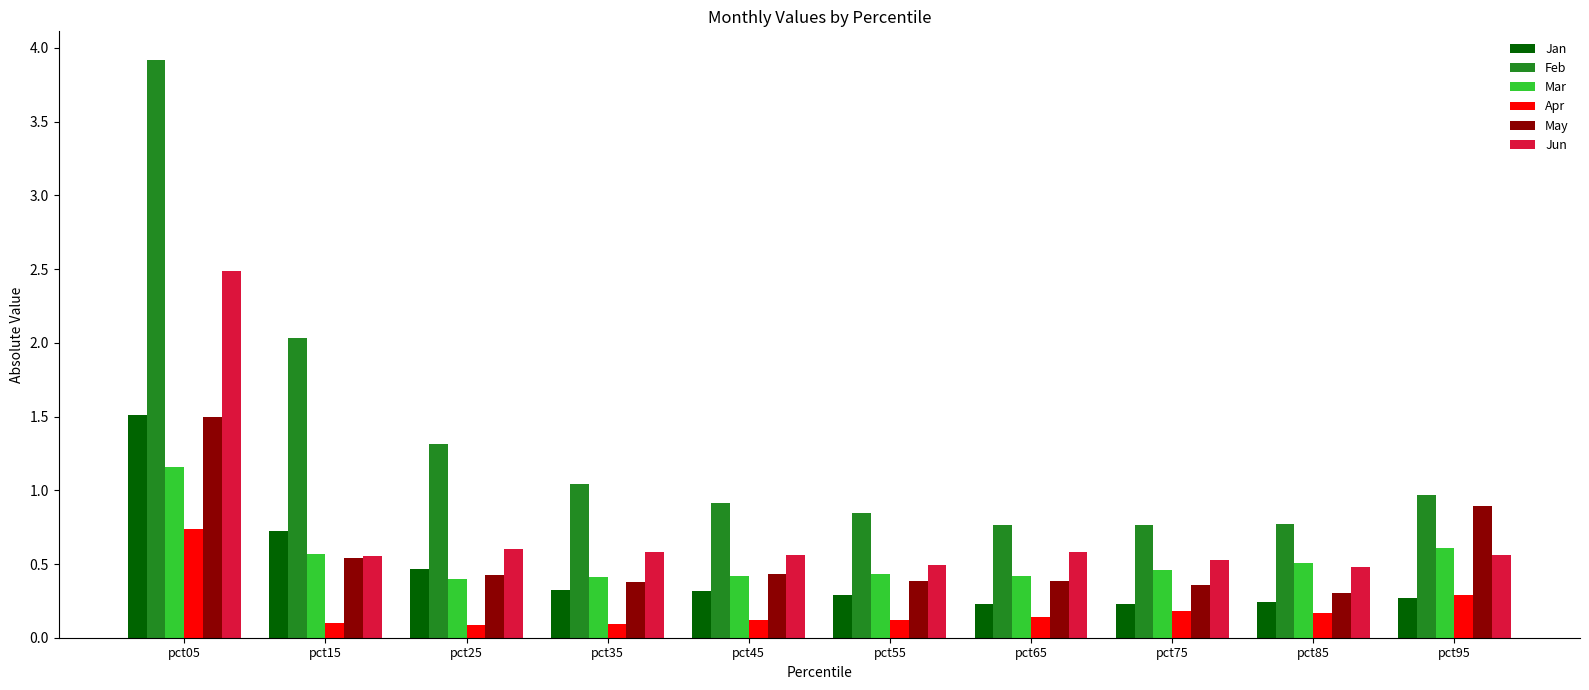

What is the sum of all May values?

5.6